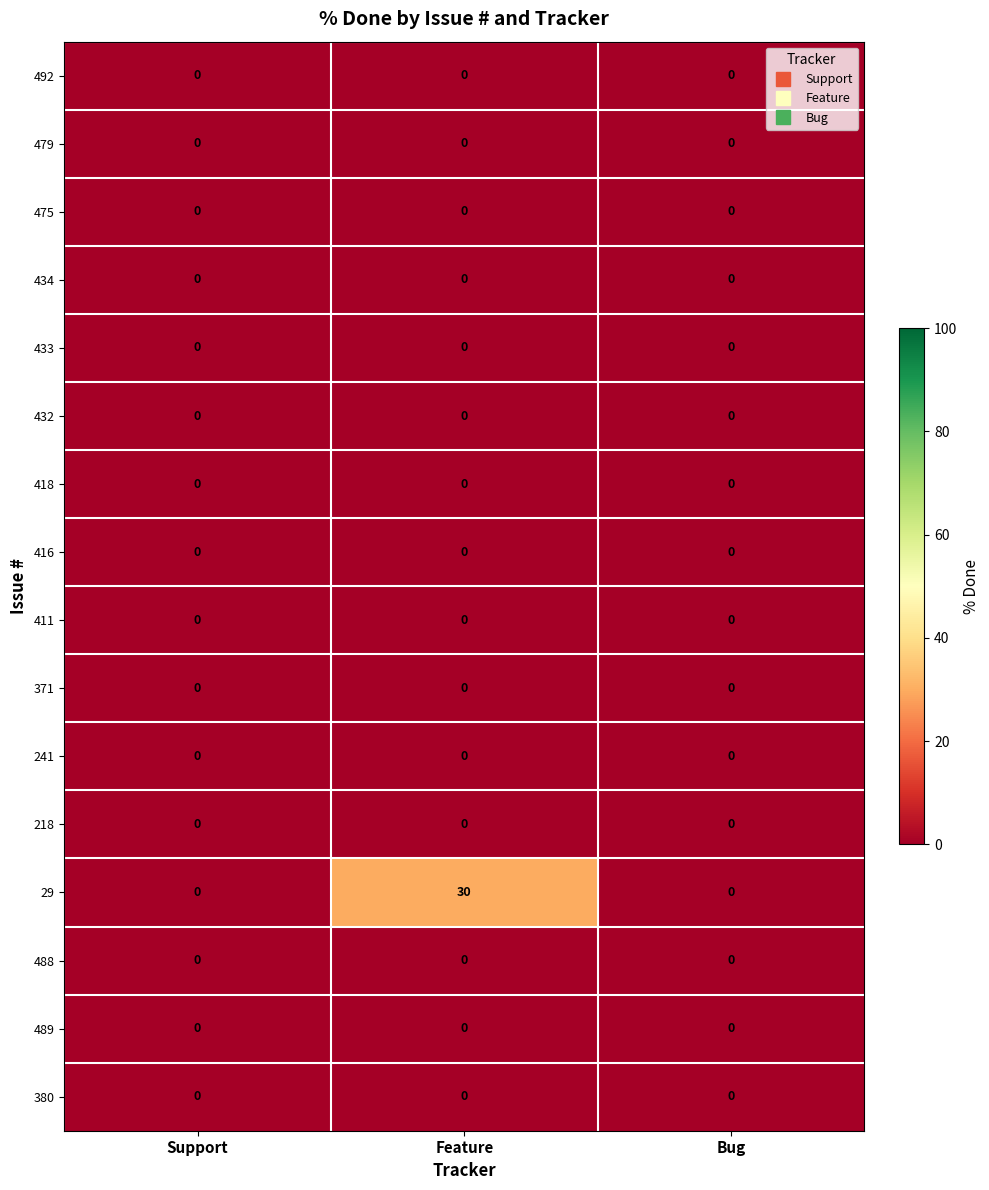

Which category has the highest value across all series?

Feature